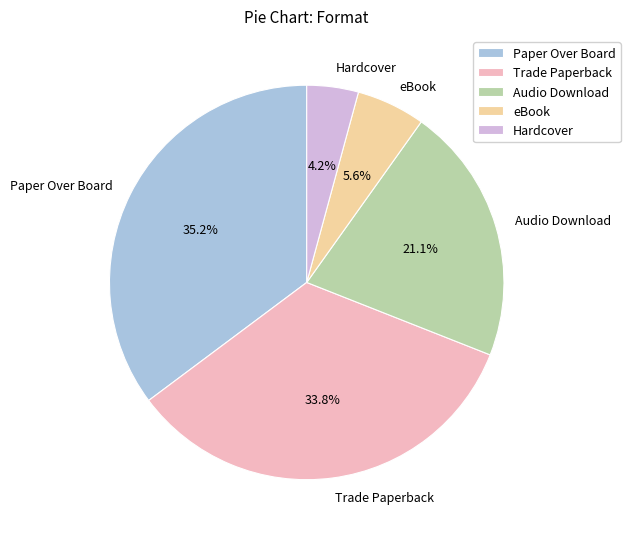

To the nearest percent, what portion does Hardcover represent?

4%